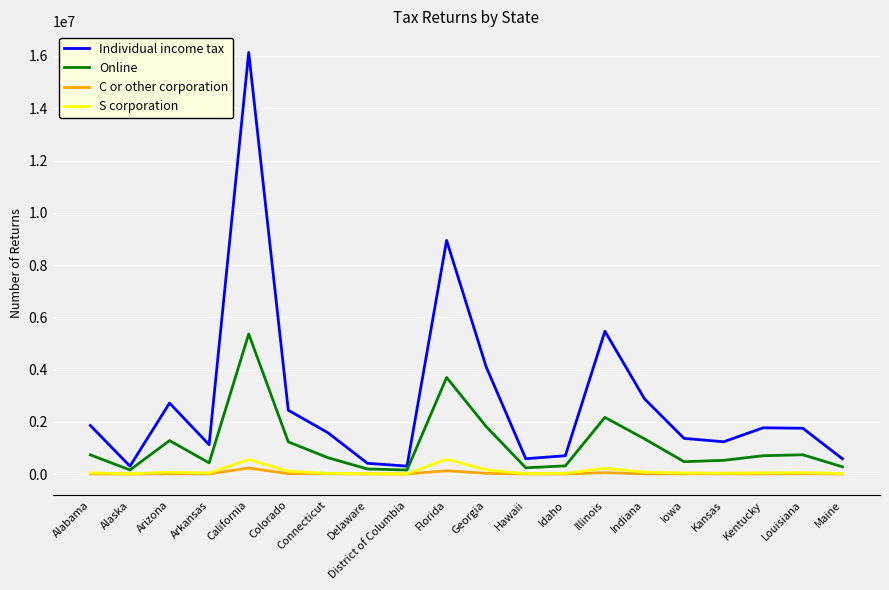

Which series has the largest range (max minus min)?

Individual income tax